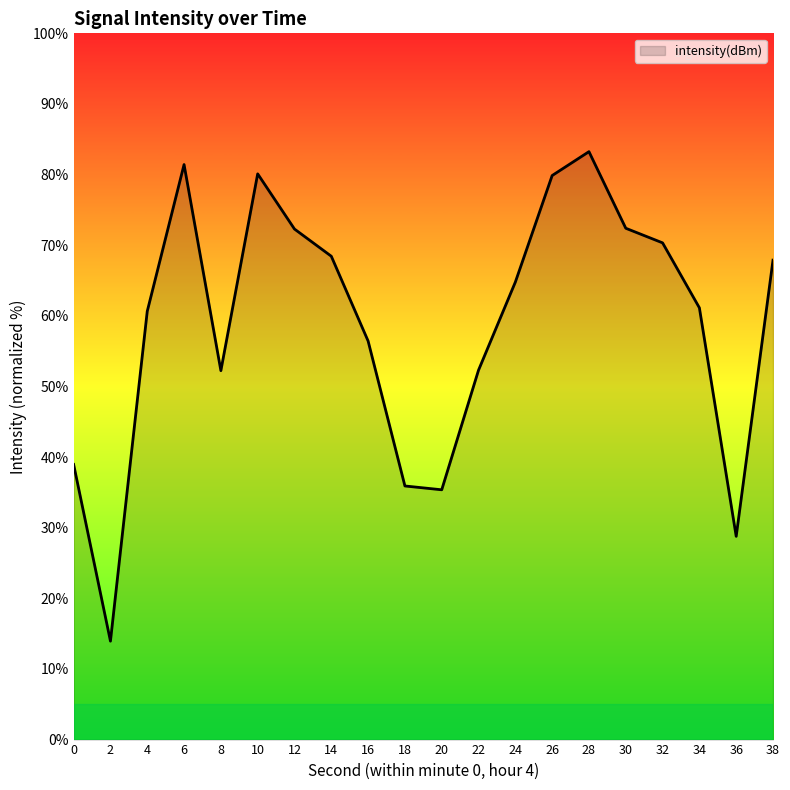

What is the change in value from 0 to 18?

-3.0